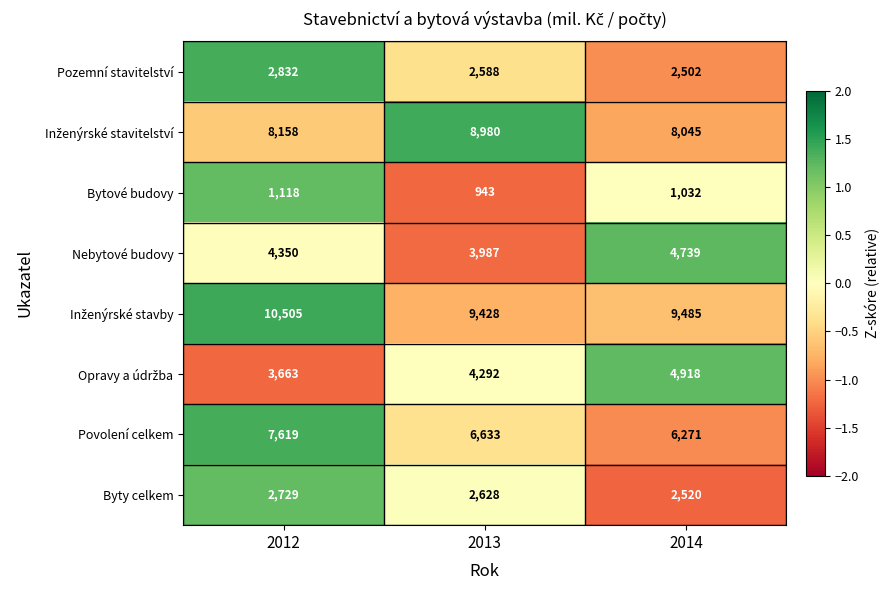

What is the total value across all series at 2013?

39479